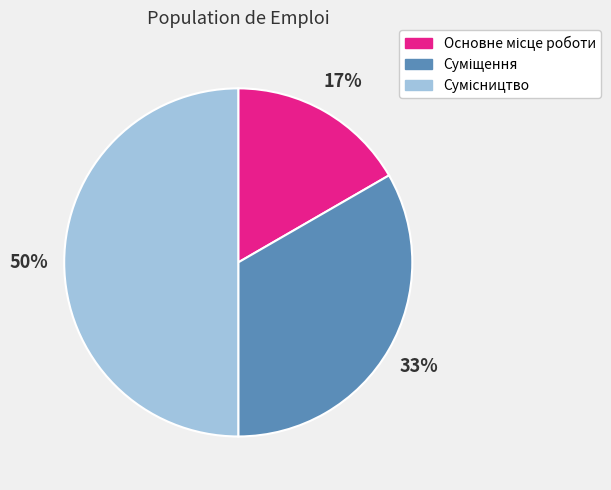

Count the number of slices in the pie.

3